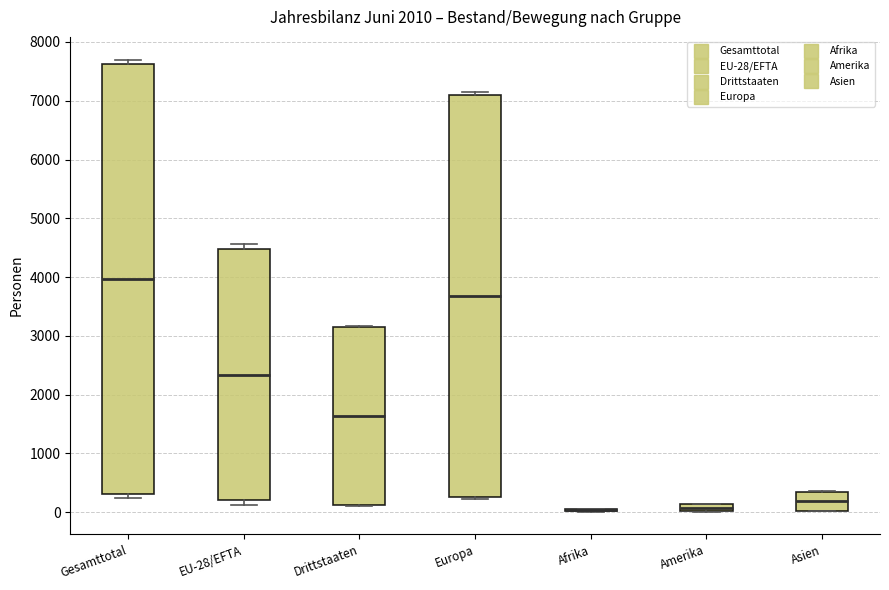

Where is the upper edge of the box for Amerika on the y-axis? The values are not printed on the chart, so give them approximately, as read against the axis.

100